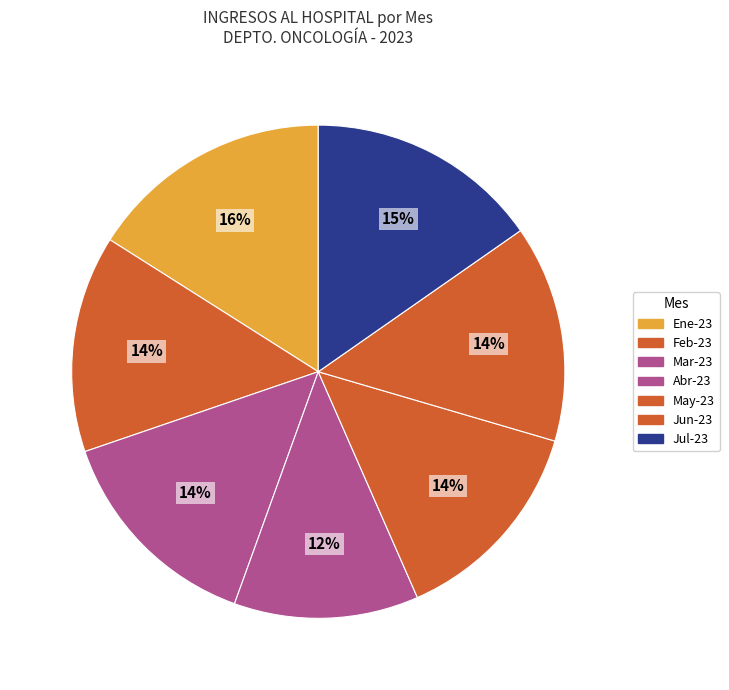

How many slices are in this pie chart?

7